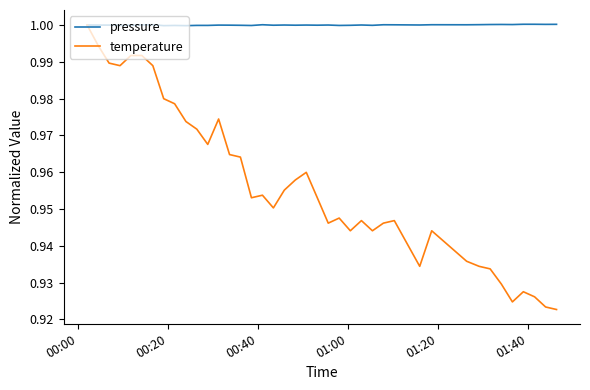

Which series has the largest range (max minus min)?

temperature